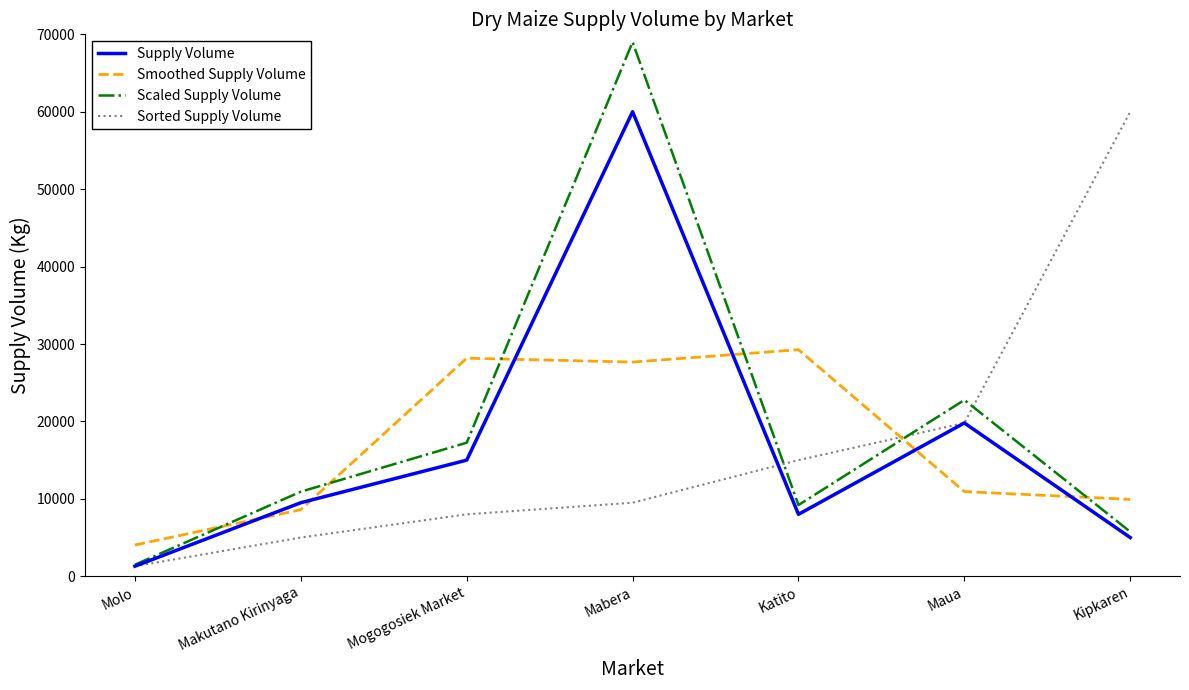

Is the value of Sorted Supply Volume at Mogogosiek Market greater than the value of Smoothed Supply Volume at Maua?

No